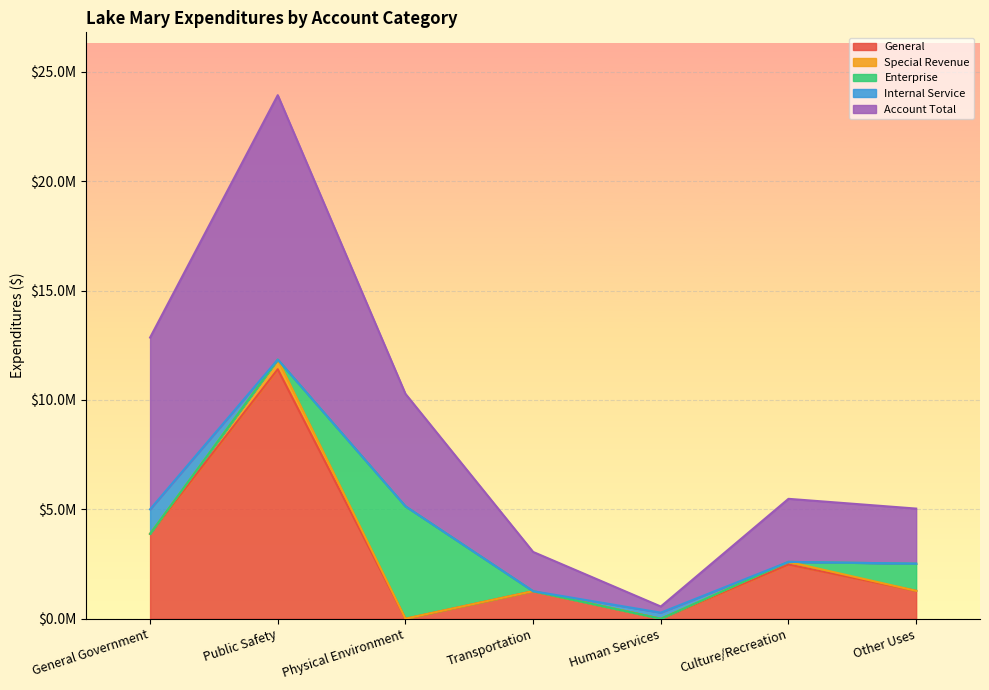

Rank the series by their maximum value, from lowest to highest.

Special Revenue, Internal Service, Enterprise, General, Account Total